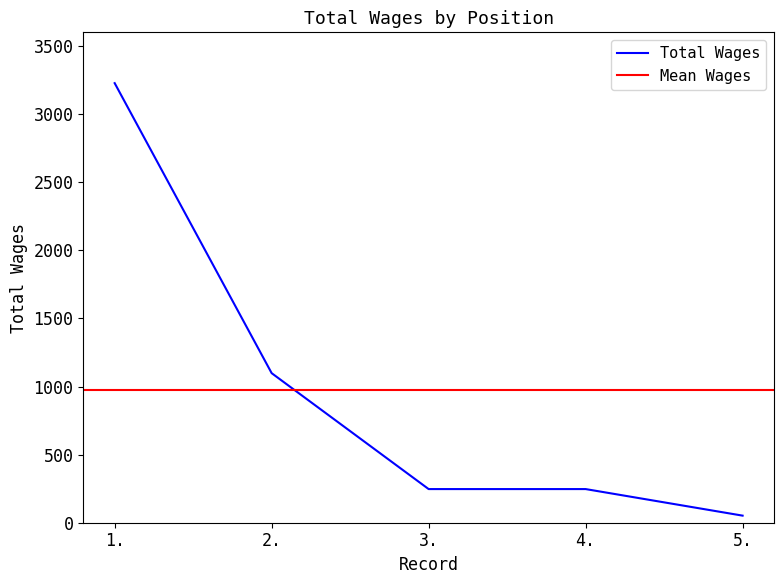

Reading left to right, list all the values displayed in this chart.

3227	1098	247	247	52